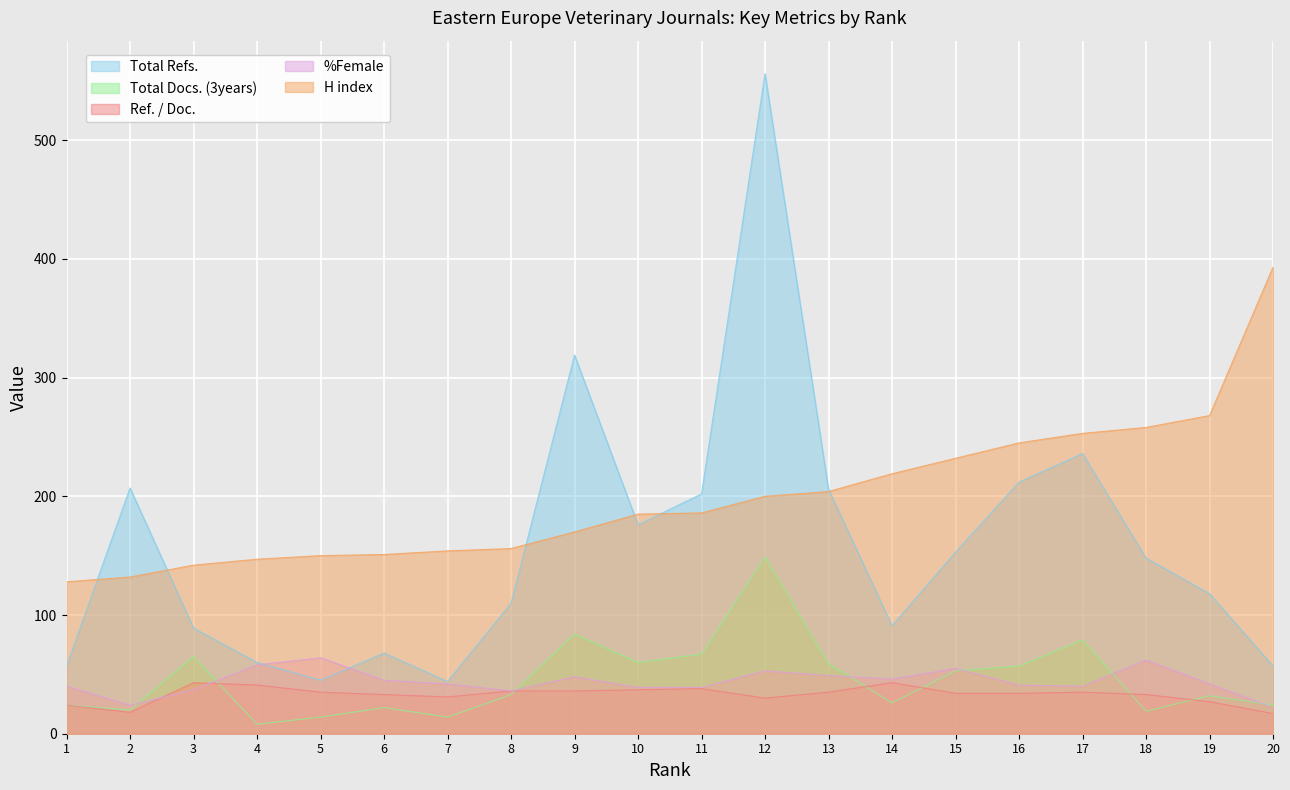

Which series has the largest total across all categories?

H index